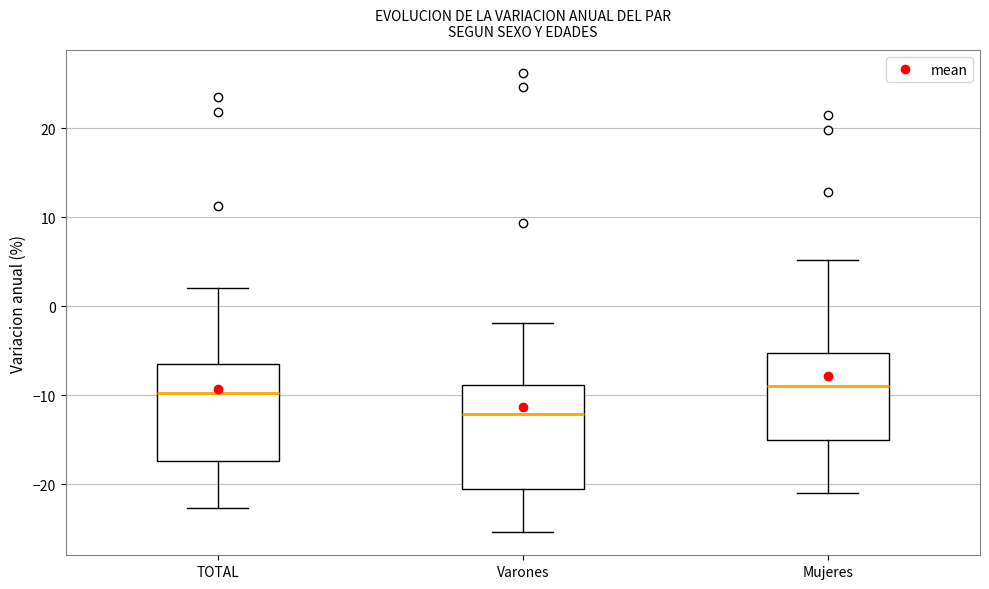

Reading left to right, transcribe this box plot: for each box, give where its median line is, the range the box spans, and where its two whiskers end, as read against the y-axis. The values are not printed on the chart, so give them approximately, as read against the axis.

TOTAL: median -10, box -17 to -6, whiskers -23 to 2
Varones: median -12, box -21 to -9, whiskers -25 to -2
Mujeres: median -9, box -15 to -5, whiskers -21 to 5